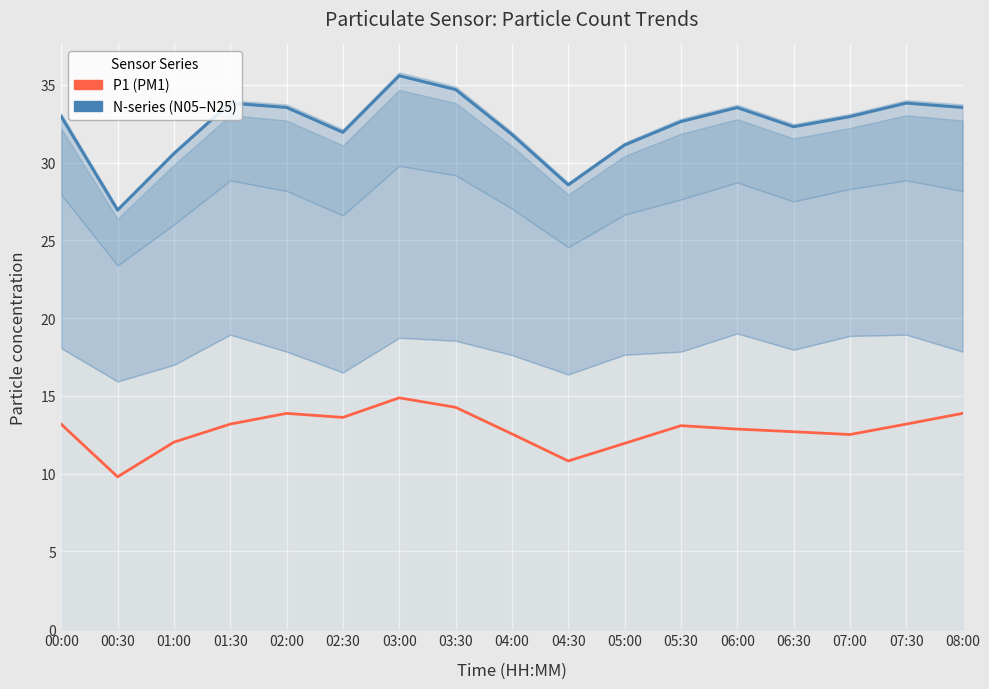

Where is P1 nearest to the value 12?

01:00